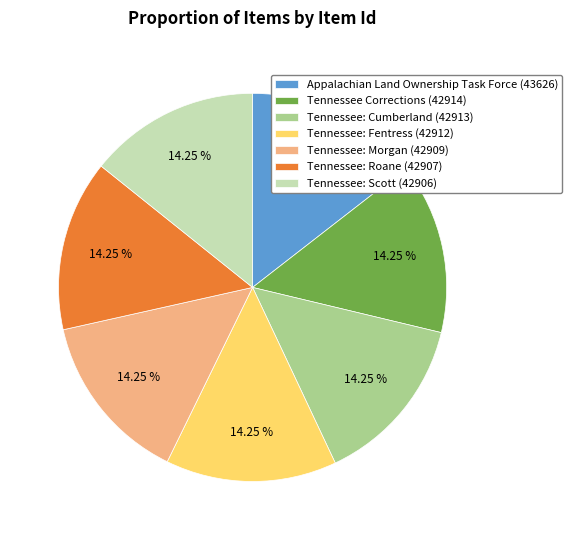

True or false: Appalachian Land Ownership Task Force (43626) accounts for 24% of the total.

False